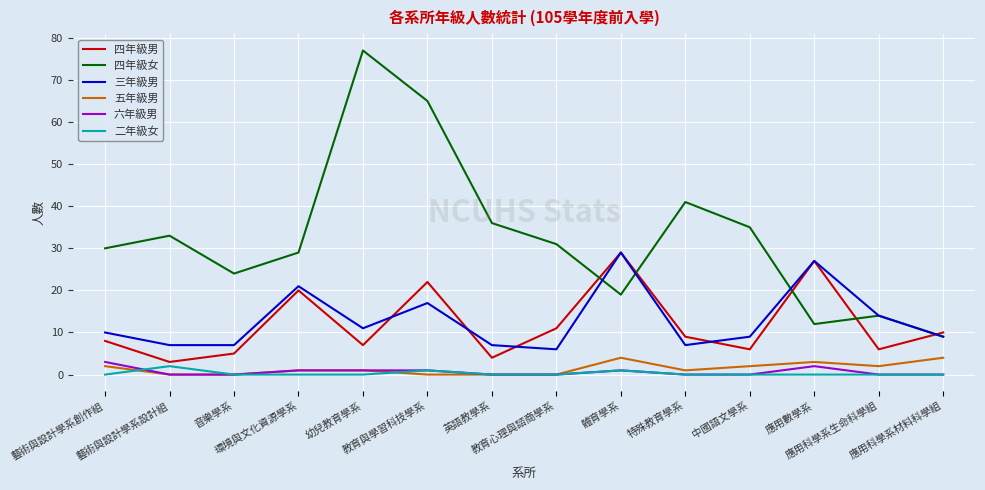

Read the 四年級男 value at 藝術與設計學系設計組.

3